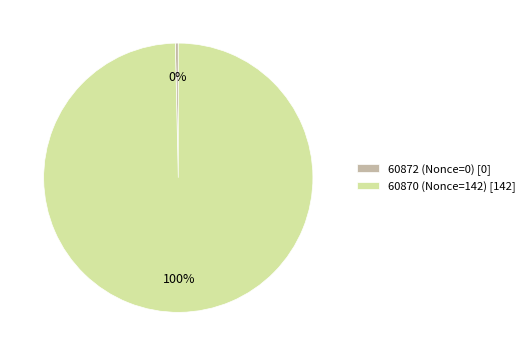

Count the number of slices in the pie.

2